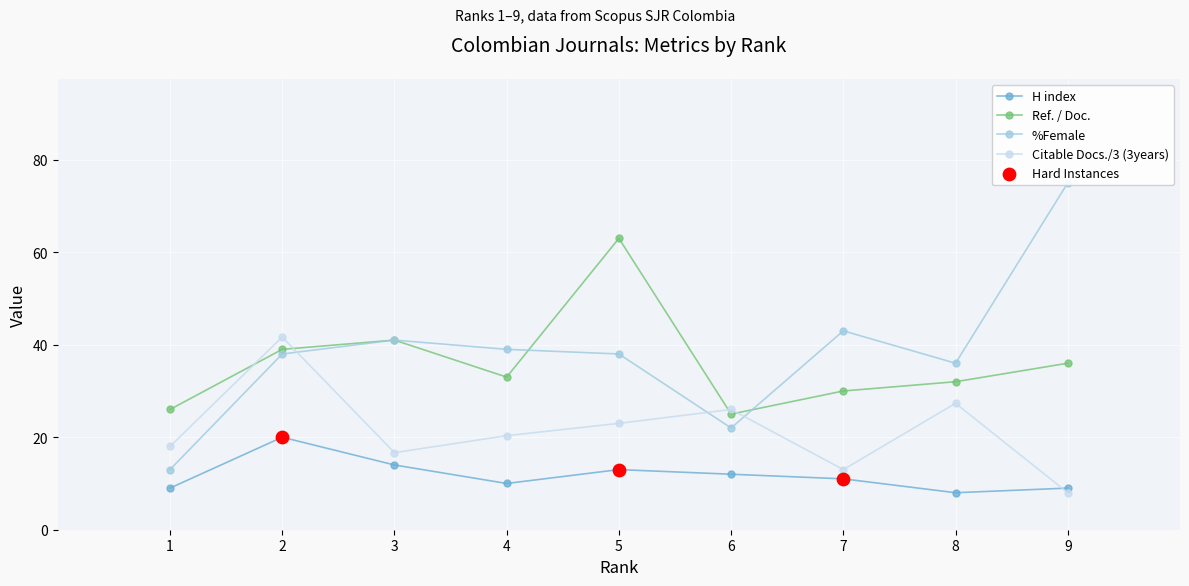

Which series contains the highest Y value?

Female